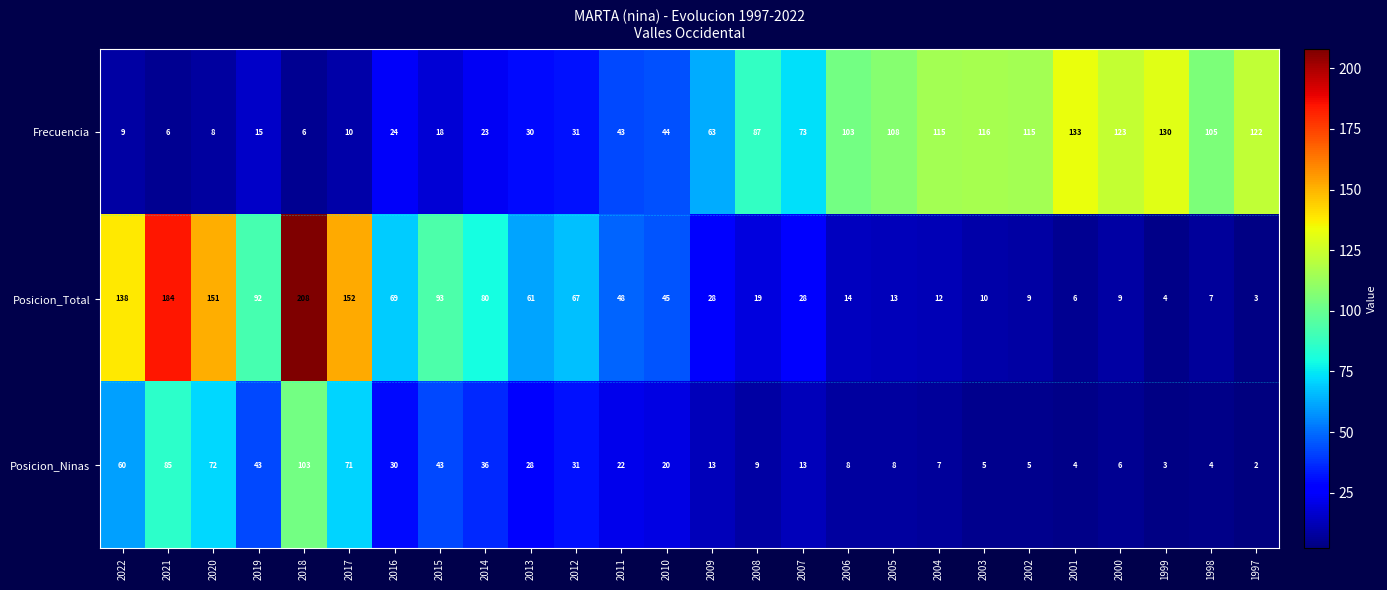

List the series in order of their peak value, highest first.

Posicion_Total, Frecuencia, Posicion_Ninas